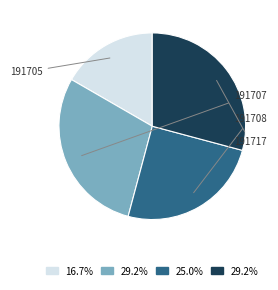

Is there any slice that represents more than half of the pie?

No